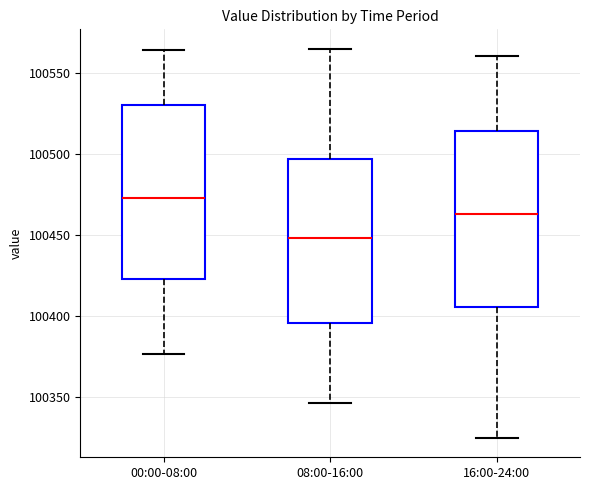

Which box's median line is the lowest?

08:00-16:00